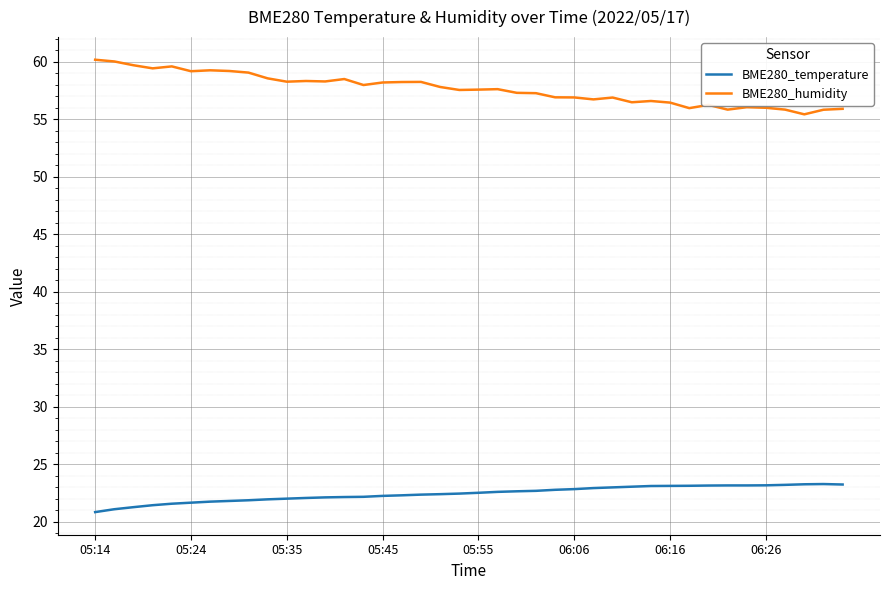

Rank the series by their maximum value, from lowest to highest.

BME280_temperature, BME280_humidity